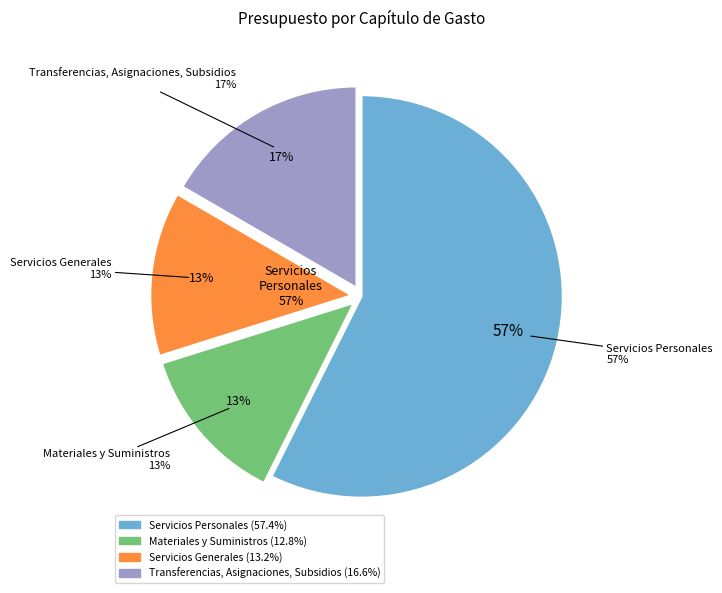

To the nearest percent, what is the difference between the largest and smallest slice percentages?

45%